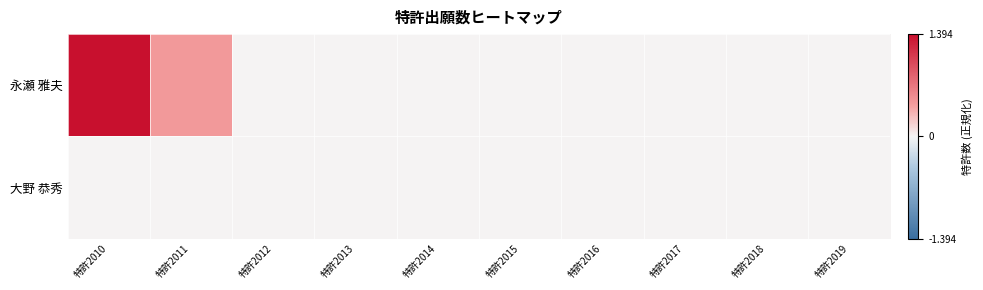

Reading right to left, extract all data points from this chart.

永瀬 雅夫: 特許2019=0.0	特許2018=0.0	特許2017=0.0	特許2016=0.0	特許2015=0.0	特許2014=0.0	特許2013=0.0	特許2012=0.0	特許2011=0.5	特許2010=1.4
大野 恭秀: 特許2019=0.0	特許2018=0.0	特許2017=0.0	特許2016=0.0	特許2015=0.0	特許2014=0.0	特許2013=0.0	特許2012=0.0	特許2011=0.0	特許2010=0.0